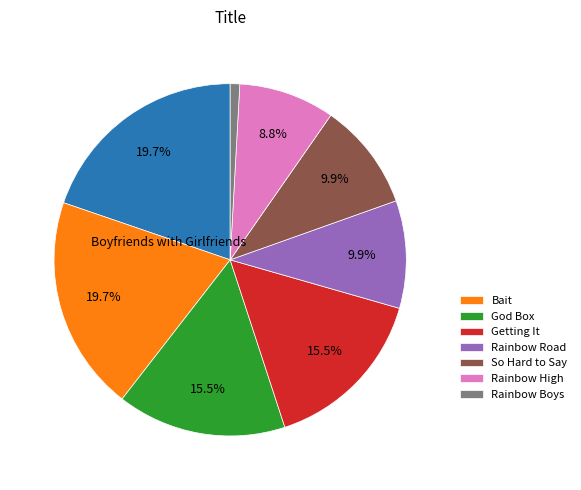

To the nearest percent, what is the difference between the largest and smallest slice percentages?

19%